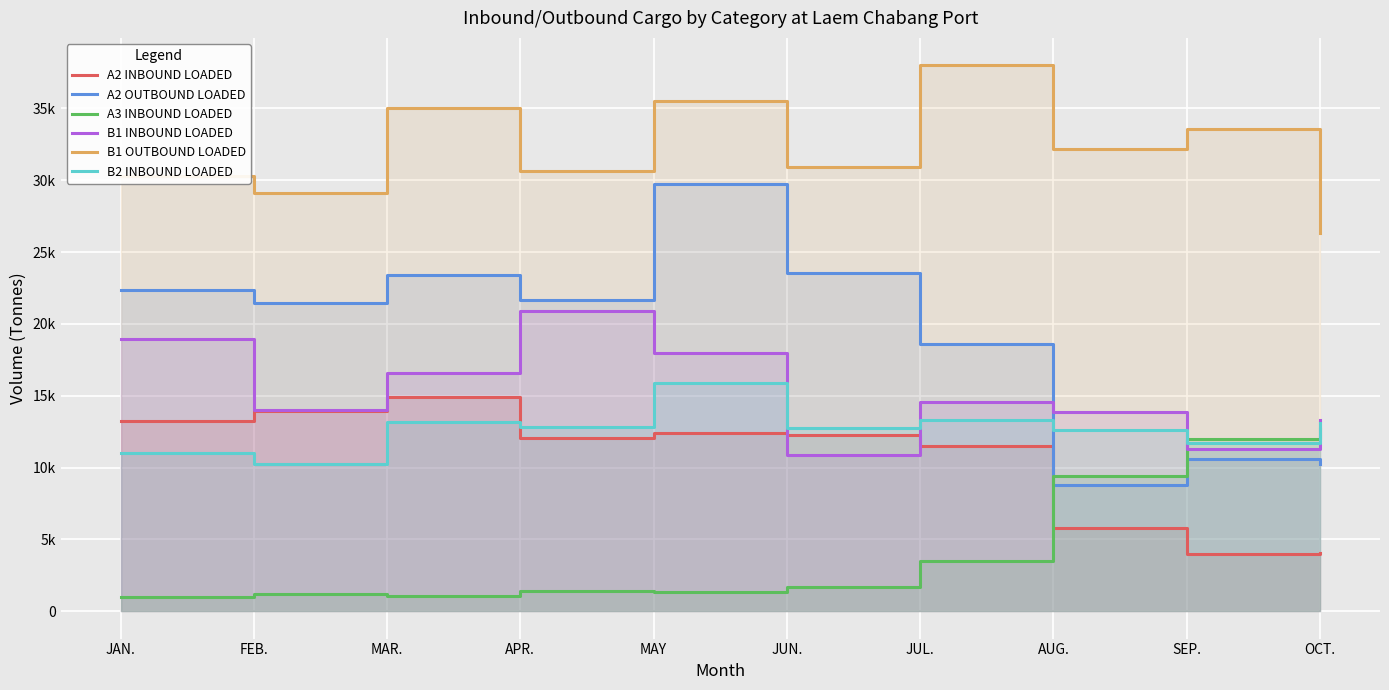

Where is the first local minimum for A3 INBOUND LOADED?

MAR.